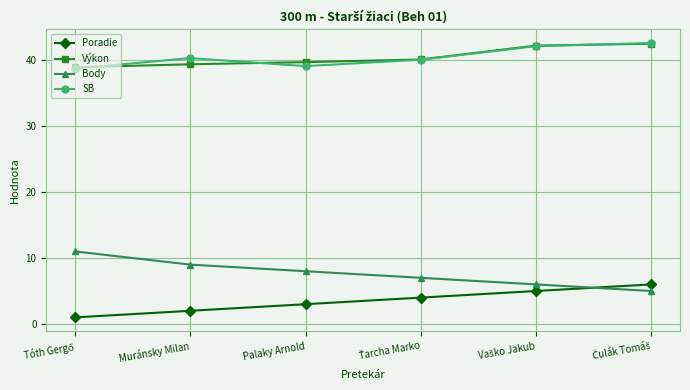

Count the Poradie values in the range 2 to 5.

4